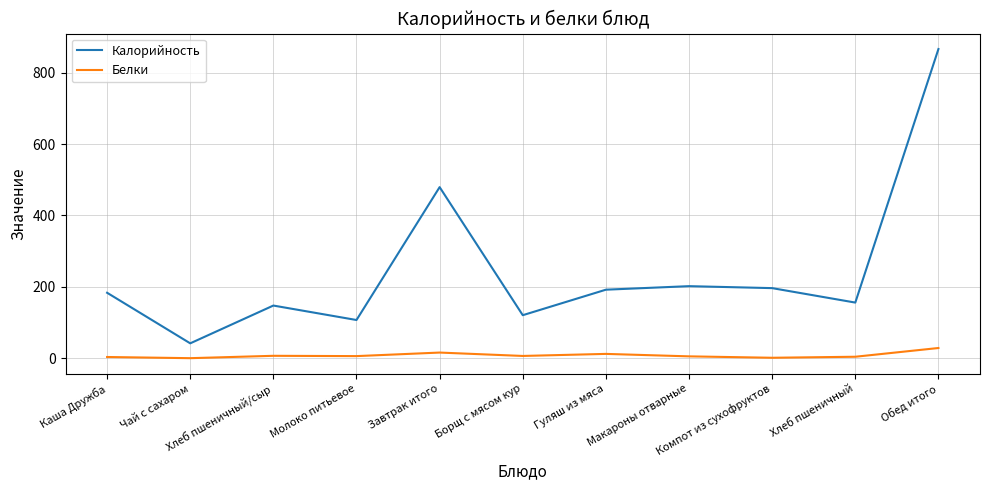

True or false: Белки and Калорийность intersect in this chart.

False